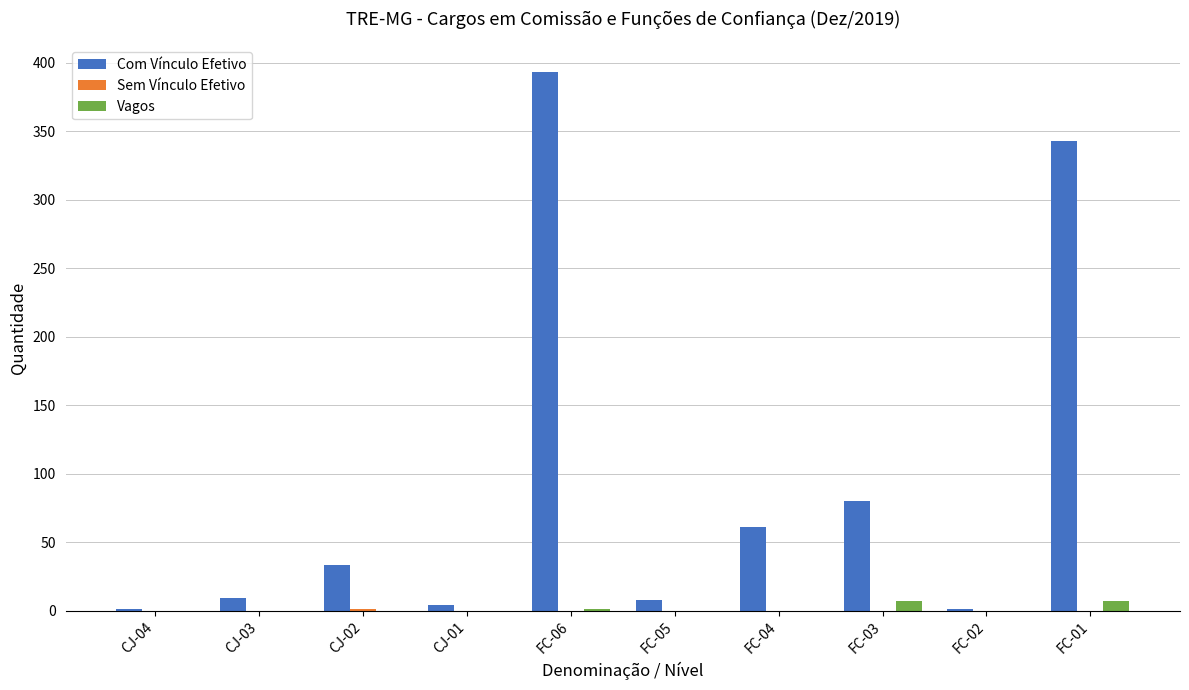

Which series has the largest total across all categories?

Com Vínculo Efetivo